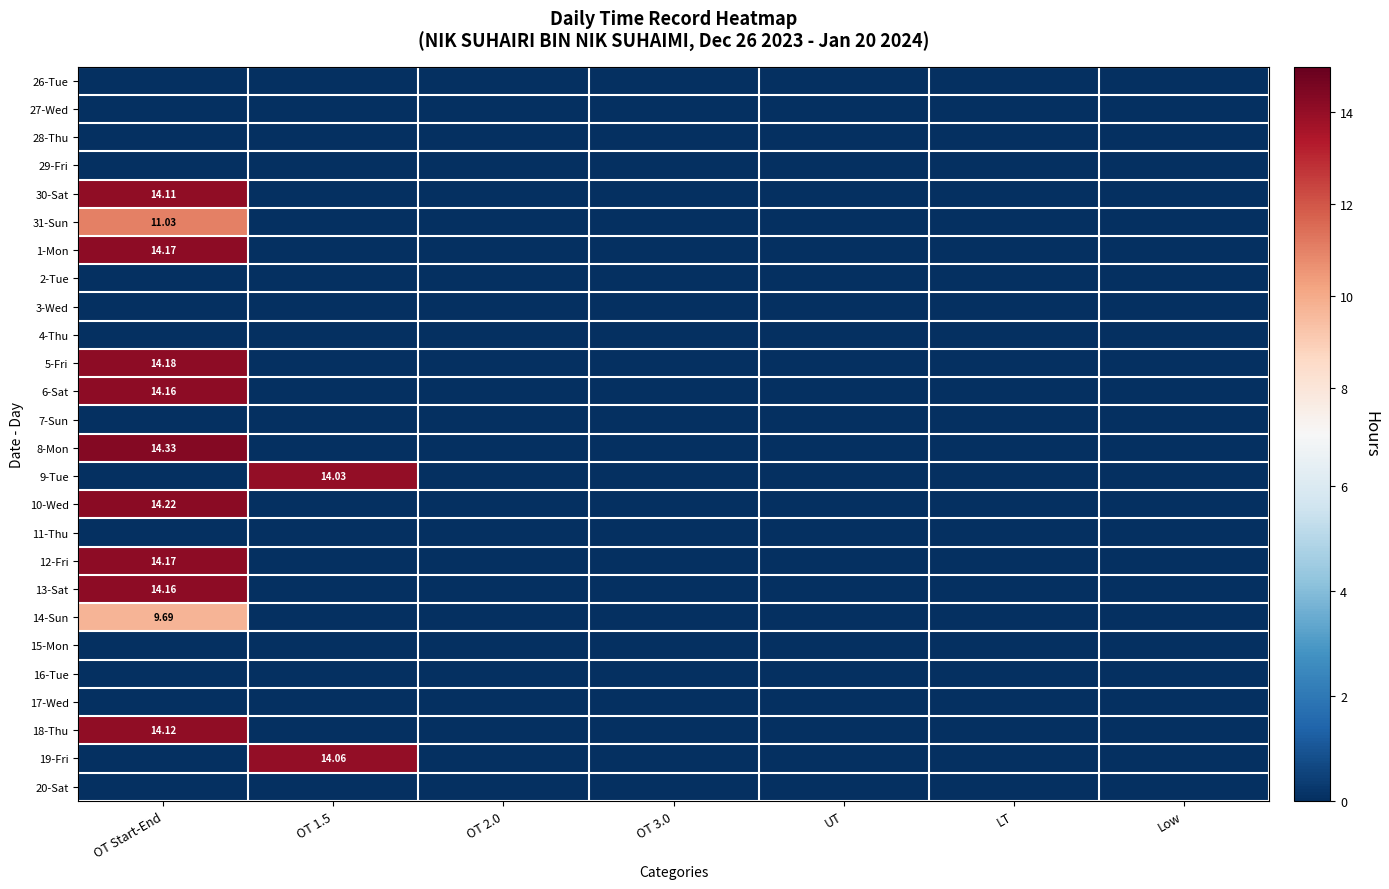

How many distinct data groups are displayed?

26